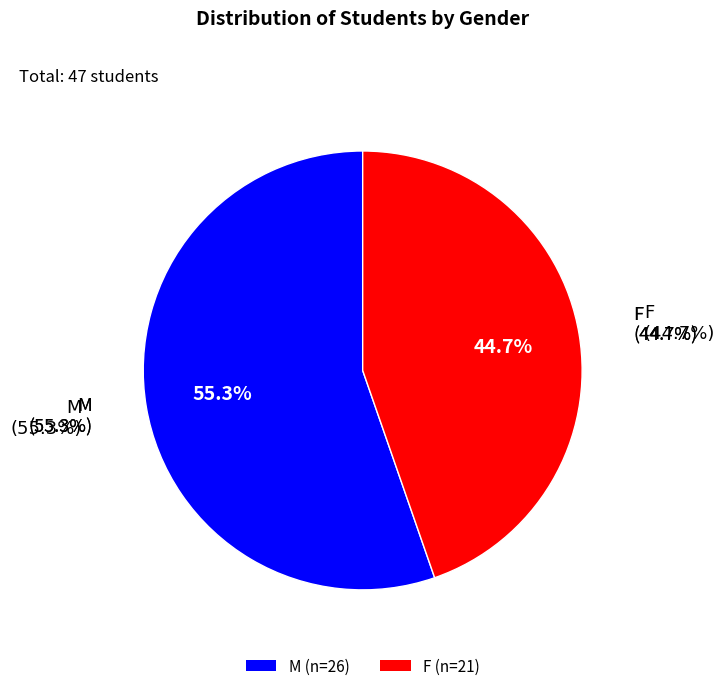

Approximately how many times larger is the value at F compared to M?

0.8